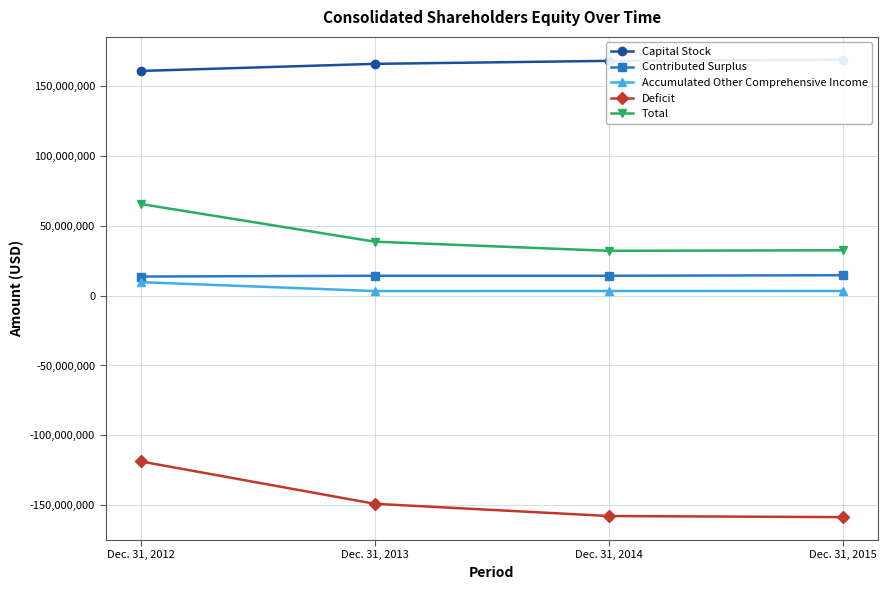

What is the total value across all series at Dec. 31, 2014?

60027000